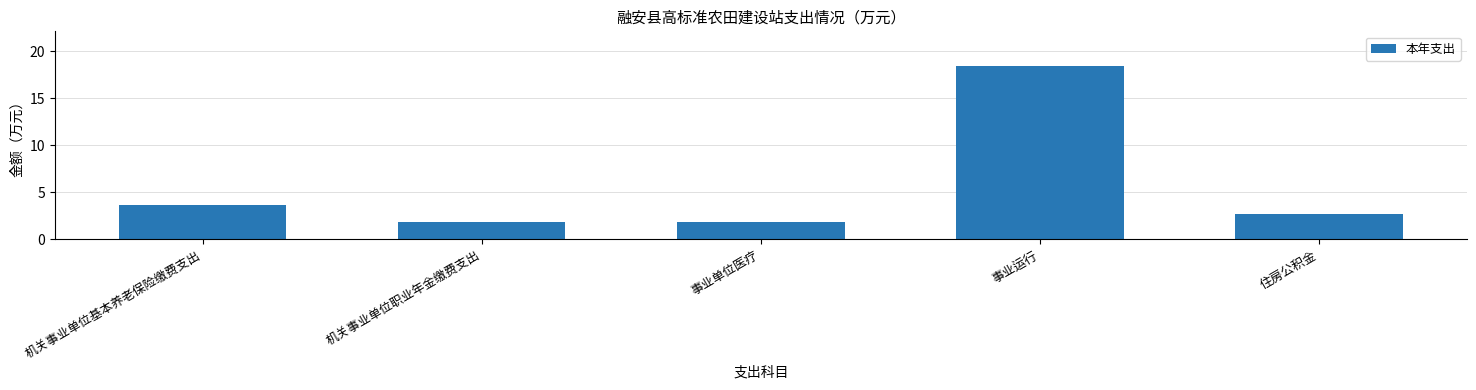

What is the approximate value at 住房公积金?

2.7